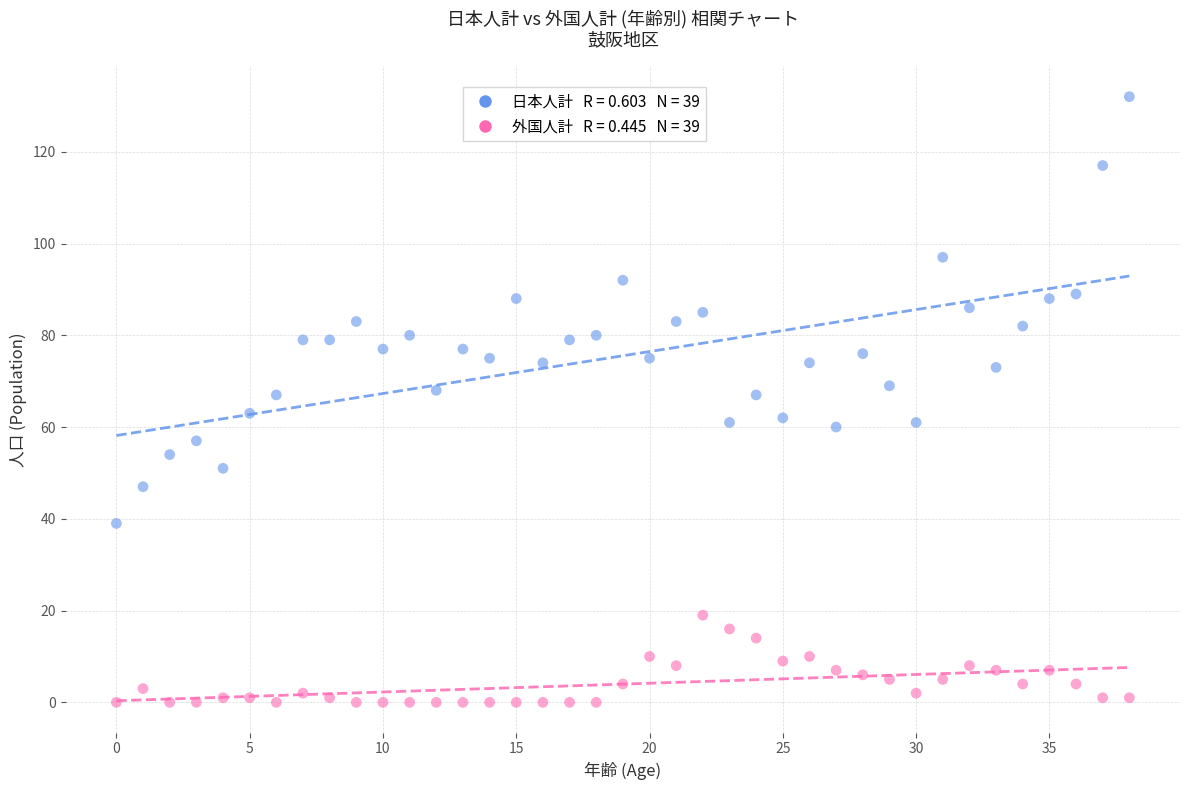

Across all data points, what is the range of Y values (max minus min)?

132